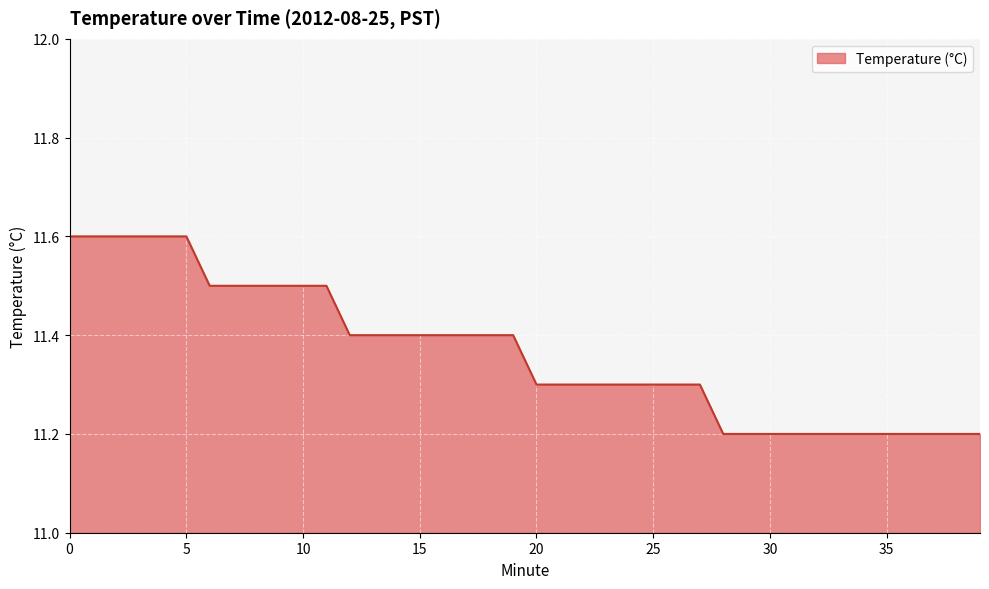

What is the maximum value shown in the chart?

11.6